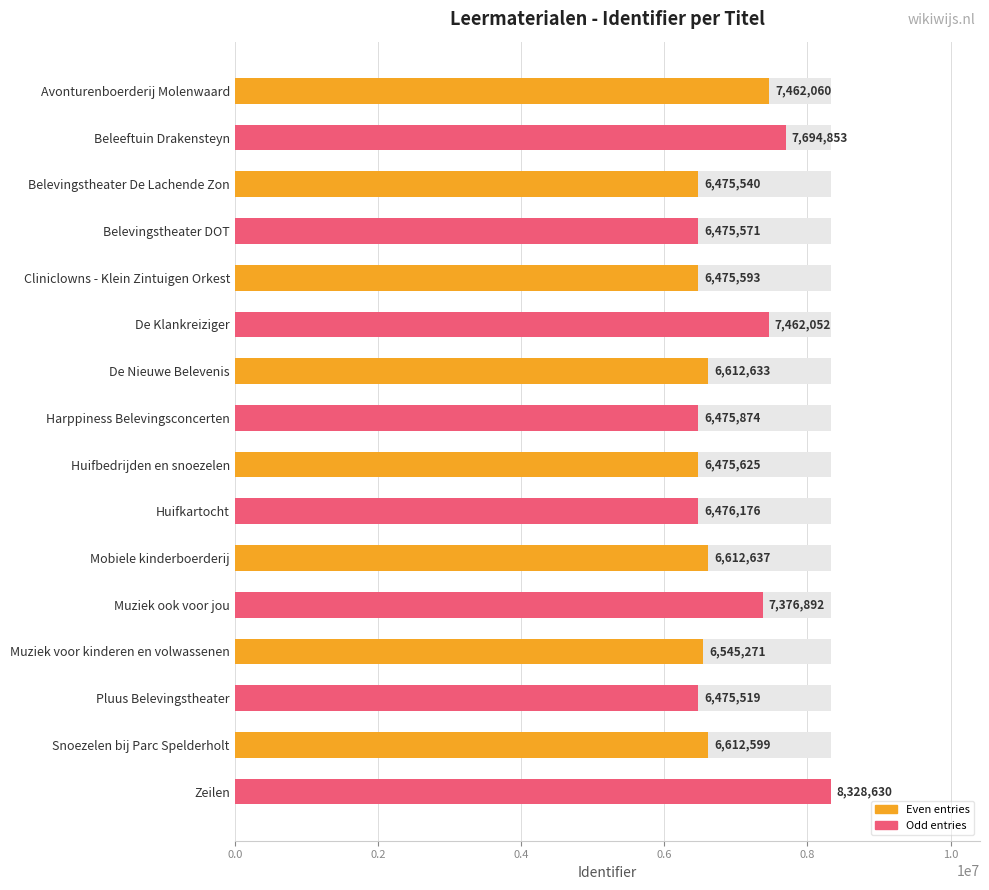

What is the sum of the values at Belevingstheater De Lachende Zon and Muziek voor kinderen en volwassenen?

13020811